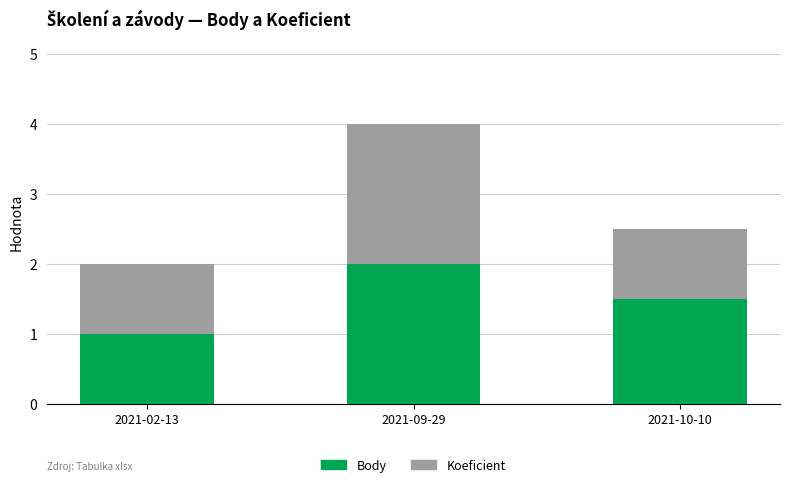

Reading left to right, transcribe the values for Body.

2021-02-13=1.0	2021-09-29=2.0	2021-10-10=1.5